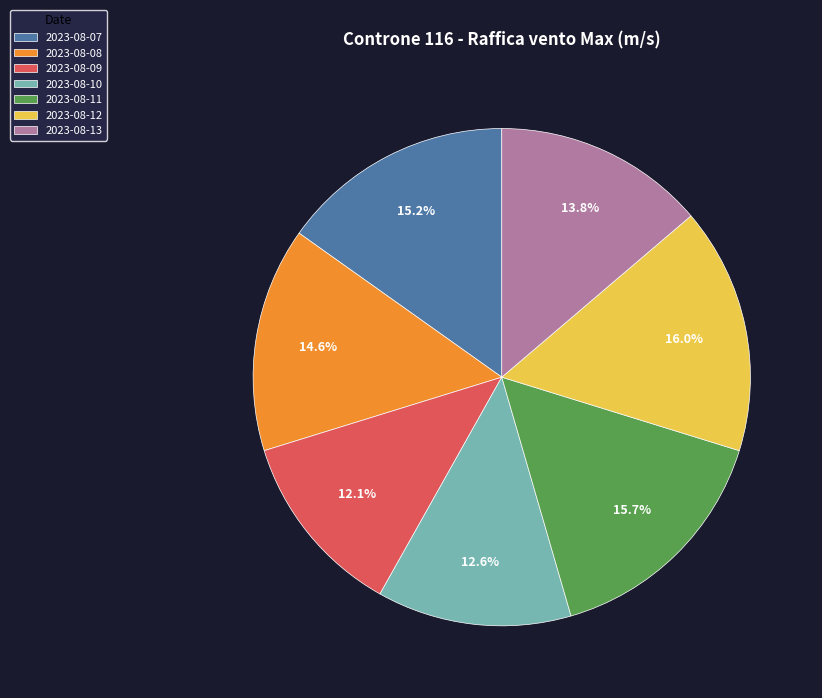

Approximately how many times larger is the value at 2023-08-11 compared to 2023-08-09?

1.3